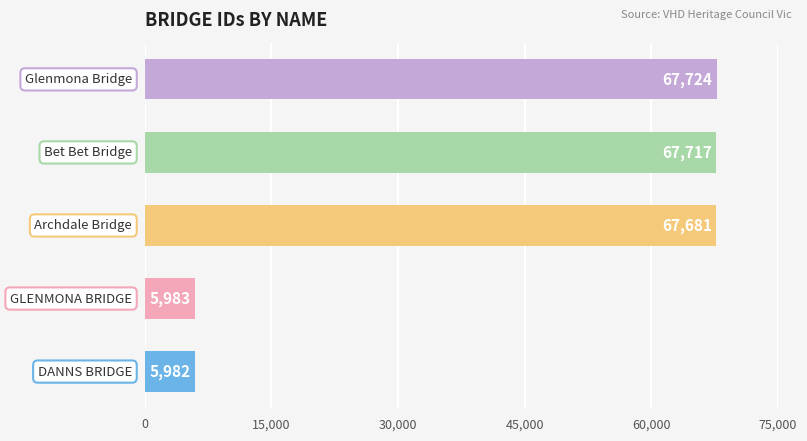

How many data points does each series have?

5